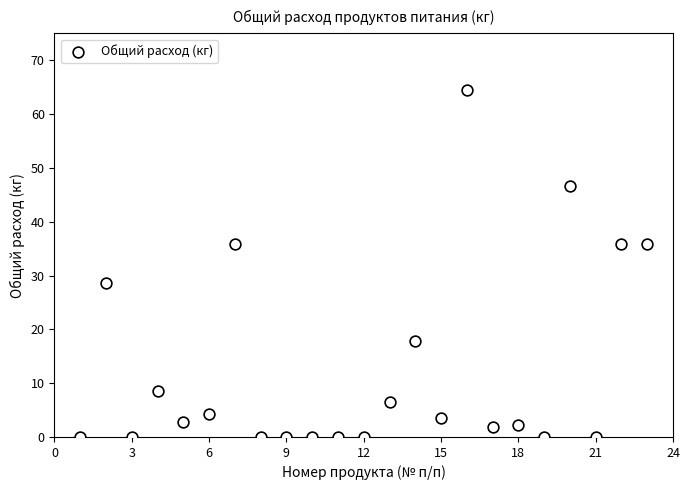

What is the range of X values (max minus min)?

22.0